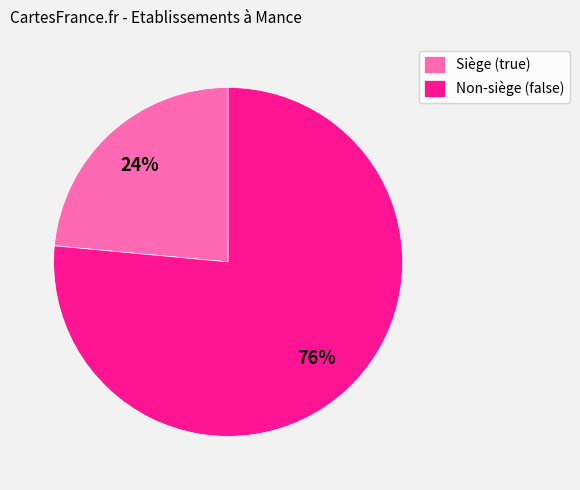

Is the sum of Non-siège (false) and Siège (true) greater than half?

Yes